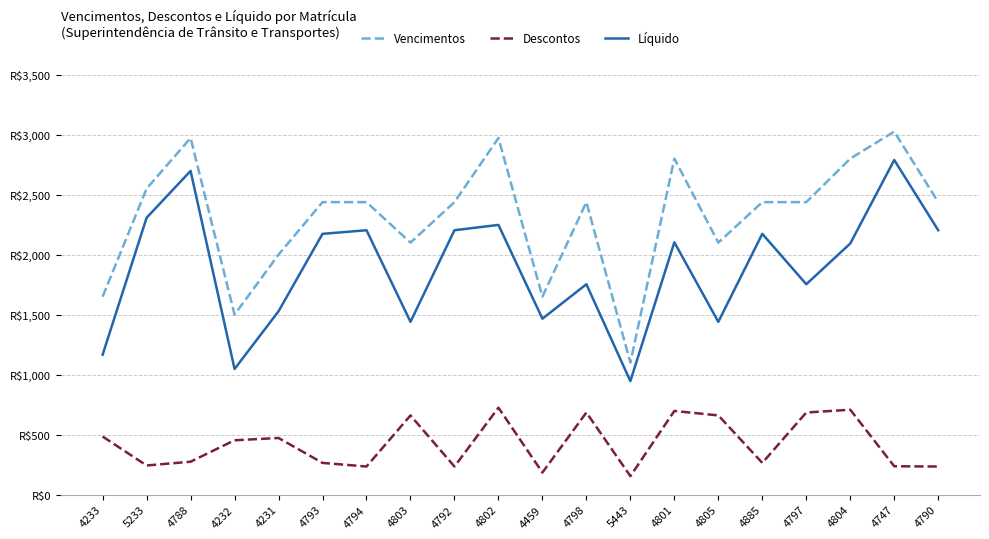

Is this an area chart (filled region under the line)?

No